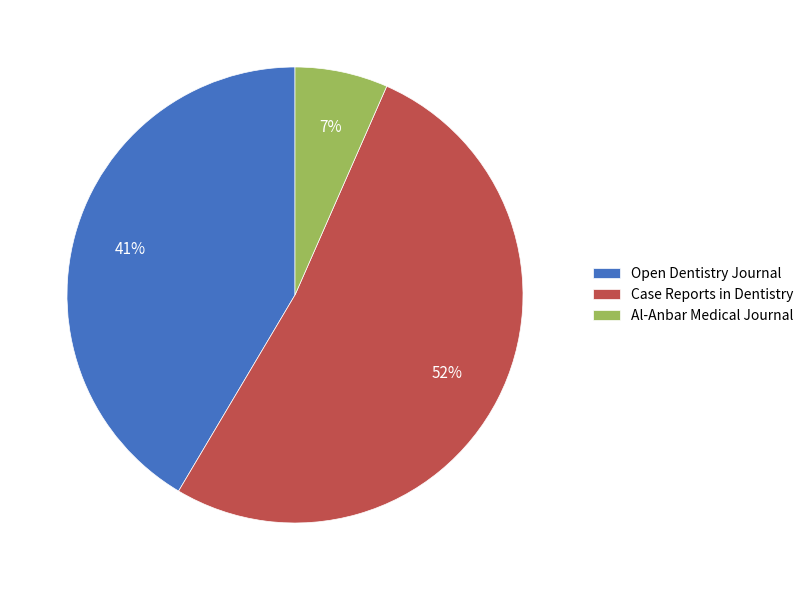

To the nearest percent, what percentage of the pie is Open Dentistry Journal?

41%